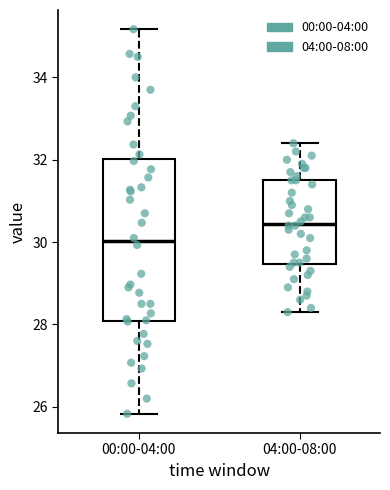

Reading left to right, transcribe this box plot: for each box, give where its median line is, the range the box spans, and where its two whiskers end, as read against the y-axis. The values are not printed on the chart, so give them approximately, as read against the axis.

00:00-04:00: median 30.0, box 28.0 to 32.0, whiskers 25.8 to 35.2
04:00-08:00: median 30.4, box 29.4 to 31.6, whiskers 28.4 to 32.4